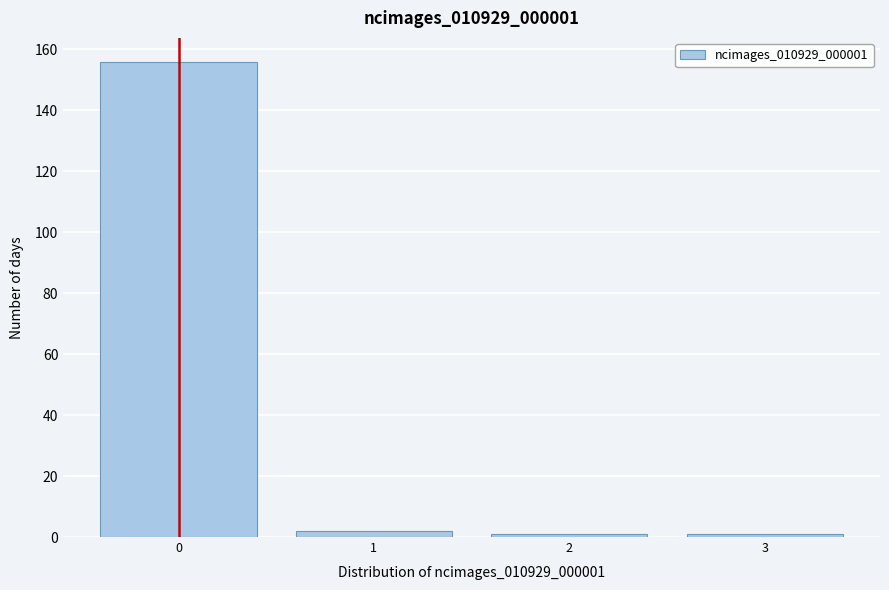

Reading left to right, extract all data points from this chart.

156	2	1	1